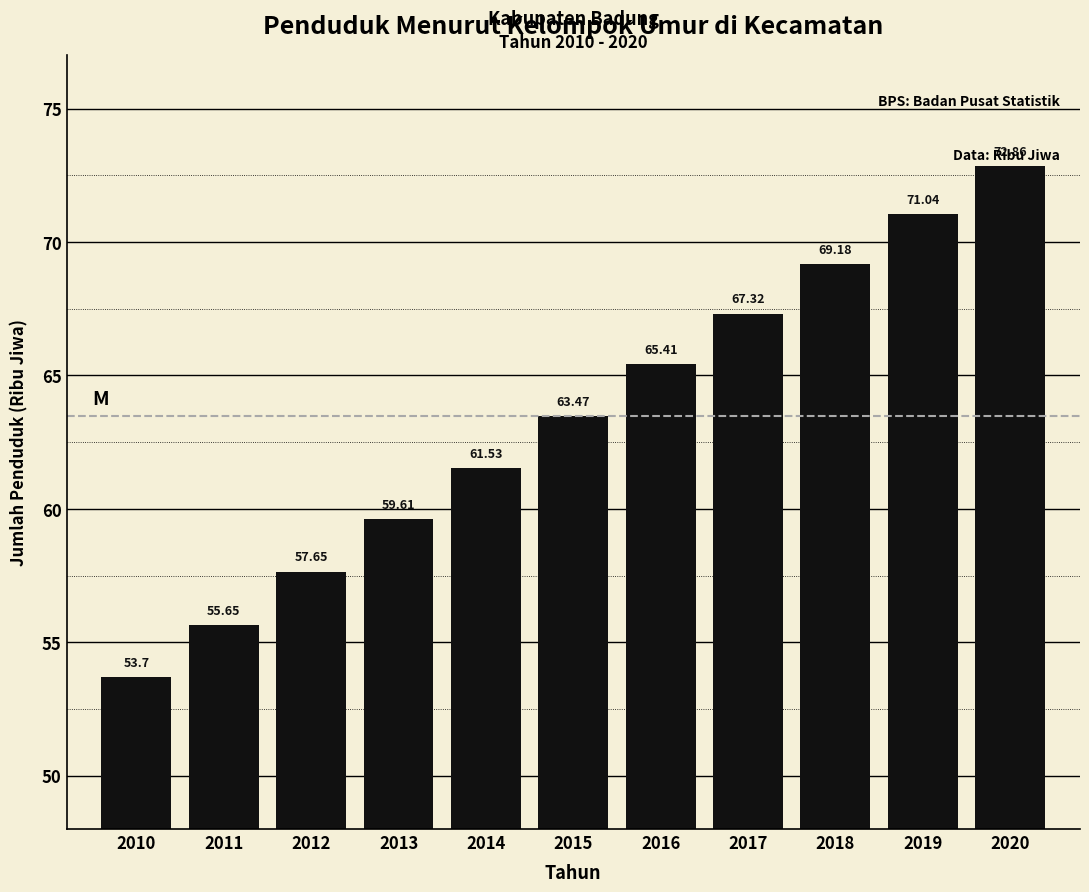

What is the change in value from 2010 to 2013?

+5.9